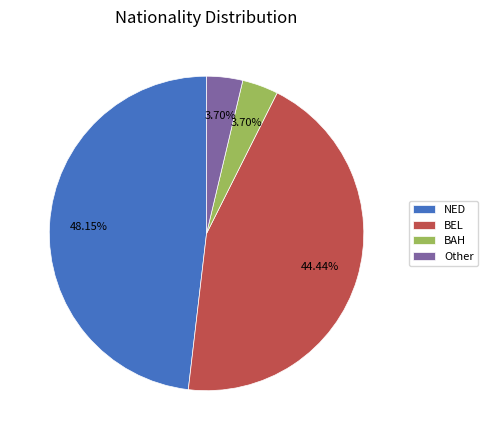

What is the largest slice in the pie chart?

NED